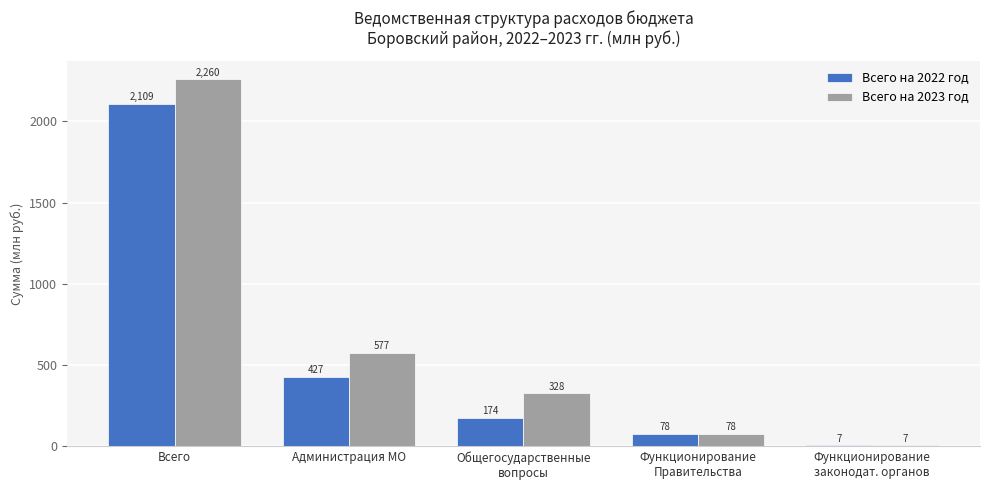

List the series in order of their overall mean, lowest first.

Всего на 2022 год, Всего на 2023 год